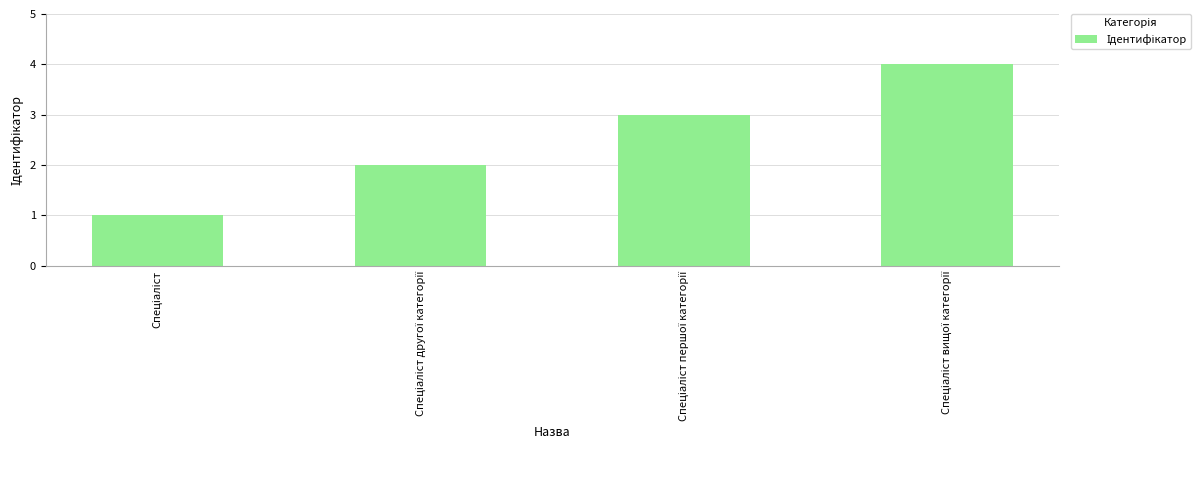

What is the sum of all values?

10